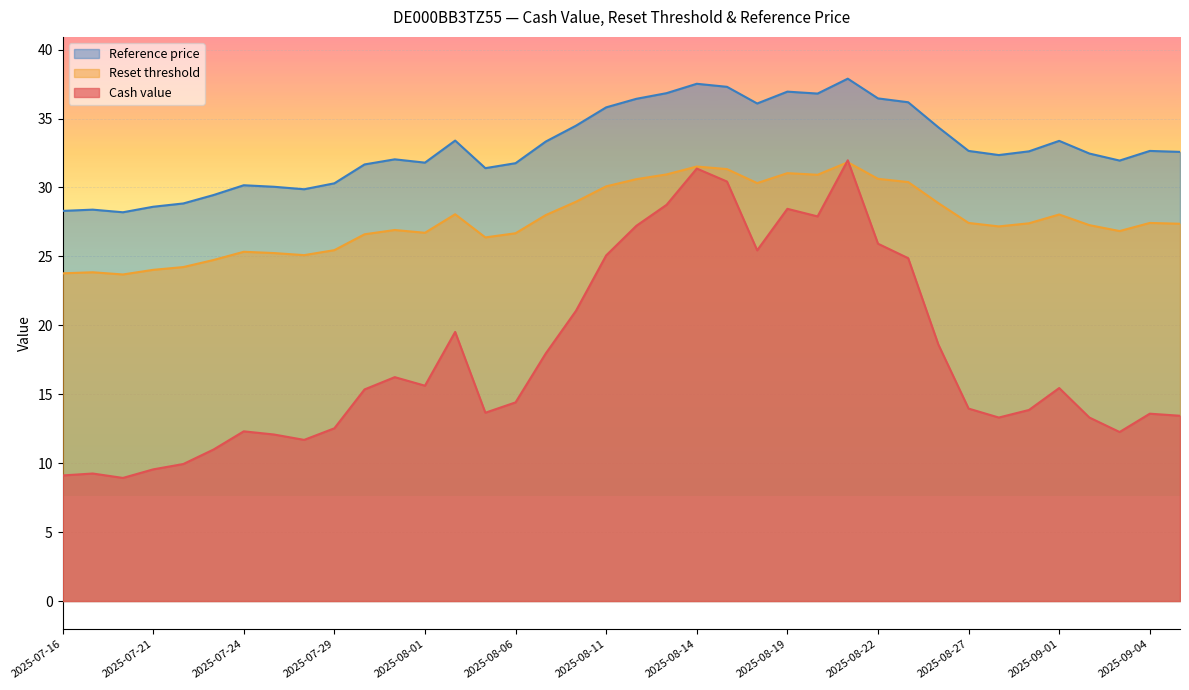

Reading left to right, extract all data points from this chart.

Cash value: 2025-09-05=13.4	2025-09-04=13.6	2025-09-03=12.3	2025-09-02=13.3	2025-09-01=15.4	2025-08-29=13.9	2025-08-28=13.3	2025-08-27=14.0	2025-08-26=18.6	2025-08-25=24.9	2025-08-22=25.9	2025-08-21=32.0	2025-08-20=27.9	2025-08-19=28.4	2025-08-18=25.4	2025-08-15=30.4	2025-08-14=31.4	2025-08-13=28.7	2025-08-12=27.2	2025-08-11=25.1	2025-08-08=21.1	2025-08-07=18.0	2025-08-06=14.4	2025-08-05=13.7	2025-08-04=19.5	2025-08-01=15.6	2025-07-31=16.2	2025-07-30=15.3	2025-07-29=12.5	2025-07-28=11.7	2025-07-25=12.1	2025-07-24=12.3	2025-07-23=11.0	2025-07-22=9.9	2025-07-21=9.6	2025-07-18=8.9	2025-07-17=9.2	2025-07-16=9.1
Reset threshold: 2025-09-05=27.4	2025-09-04=27.4	2025-09-03=26.8	2025-09-02=27.3	2025-09-01=28.0	2025-08-29=27.4	2025-08-28=27.2	2025-08-27=27.4	2025-08-26=28.9	2025-08-25=30.4	2025-08-22=30.6	2025-08-21=31.8	2025-08-20=30.9	2025-08-19=31.0	2025-08-18=30.3	2025-08-15=31.3	2025-08-14=31.5	2025-08-13=30.9	2025-08-12=30.6	2025-08-11=30.1	2025-08-08=29.0	2025-08-07=28.0	2025-08-06=26.7	2025-08-05=26.4	2025-08-04=28.1	2025-08-01=26.7	2025-07-31=26.9	2025-07-30=26.6	2025-07-29=25.5	2025-07-28=25.1	2025-07-25=25.2	2025-07-24=25.3	2025-07-23=24.7	2025-07-22=24.2	2025-07-21=24.0	2025-07-18=23.7	2025-07-17=23.8	2025-07-16=23.8
Reference price: 2025-09-05=32.6	2025-09-04=32.6	2025-09-03=31.9	2025-09-02=32.5	2025-09-01=33.4	2025-08-29=32.6	2025-08-28=32.4	2025-08-27=32.6	2025-08-26=34.4	2025-08-25=36.2	2025-08-22=36.5	2025-08-21=37.9	2025-08-20=36.8	2025-08-19=37.0	2025-08-18=36.1	2025-08-15=37.3	2025-08-14=37.5	2025-08-13=36.8	2025-08-12=36.4	2025-08-11=35.8	2025-08-08=34.5	2025-08-07=33.3	2025-08-06=31.8	2025-08-05=31.4	2025-08-04=33.4	2025-08-01=31.8	2025-07-31=32.0	2025-07-30=31.7	2025-07-29=30.3	2025-07-28=29.9	2025-07-25=30.1	2025-07-24=30.2	2025-07-23=29.4	2025-07-22=28.8	2025-07-21=28.6	2025-07-18=28.2	2025-07-17=28.4	2025-07-16=28.3